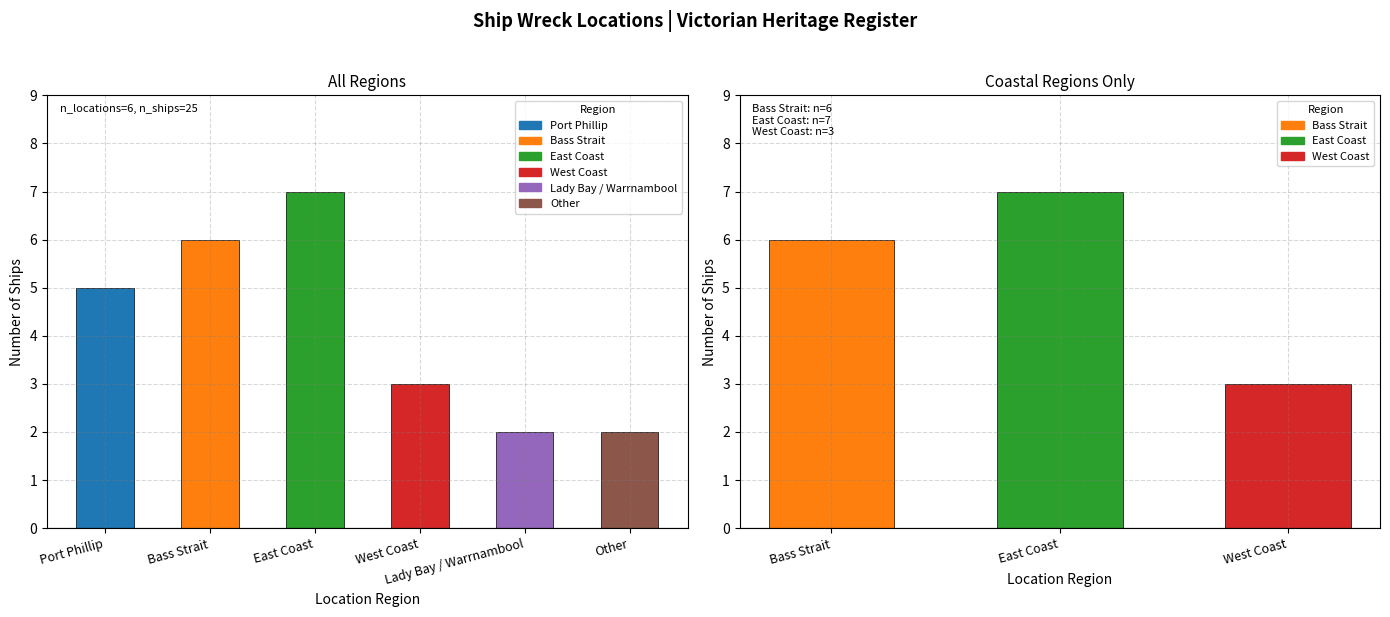

What is the difference between the second highest and minimum values?

4